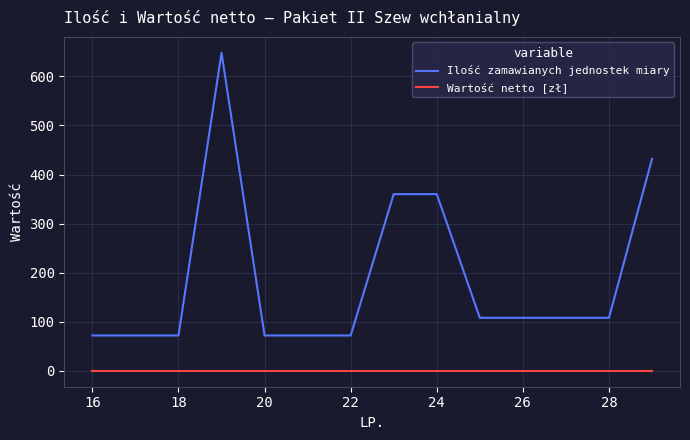

Rank the series by their maximum value, from lowest to highest.

Wartość netto [zł], Ilość zamawianych jednostek miary